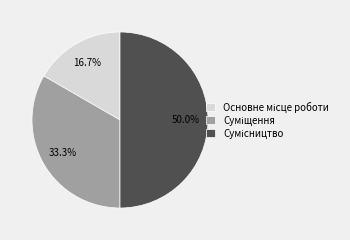

Count the number of slices in the pie.

3